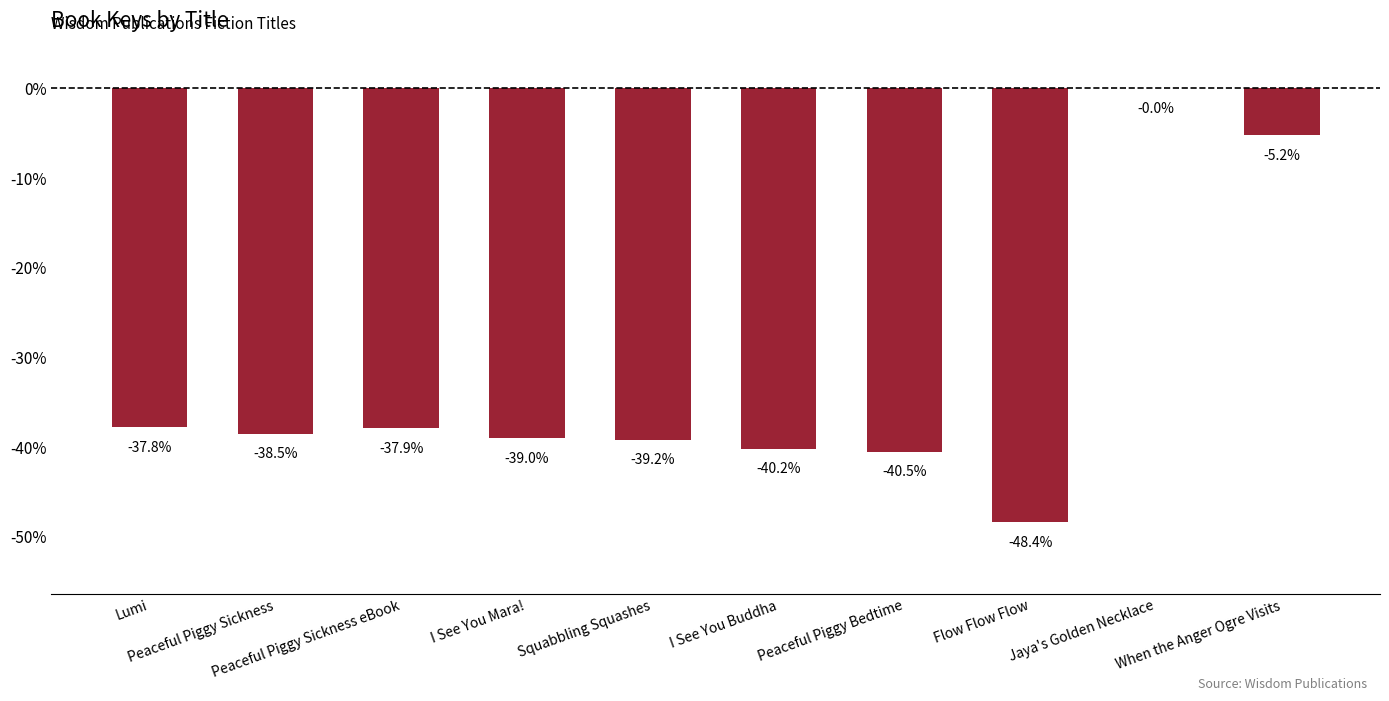

What is the sum of the values at Lumi and Flow Flow Flow?

-86.2